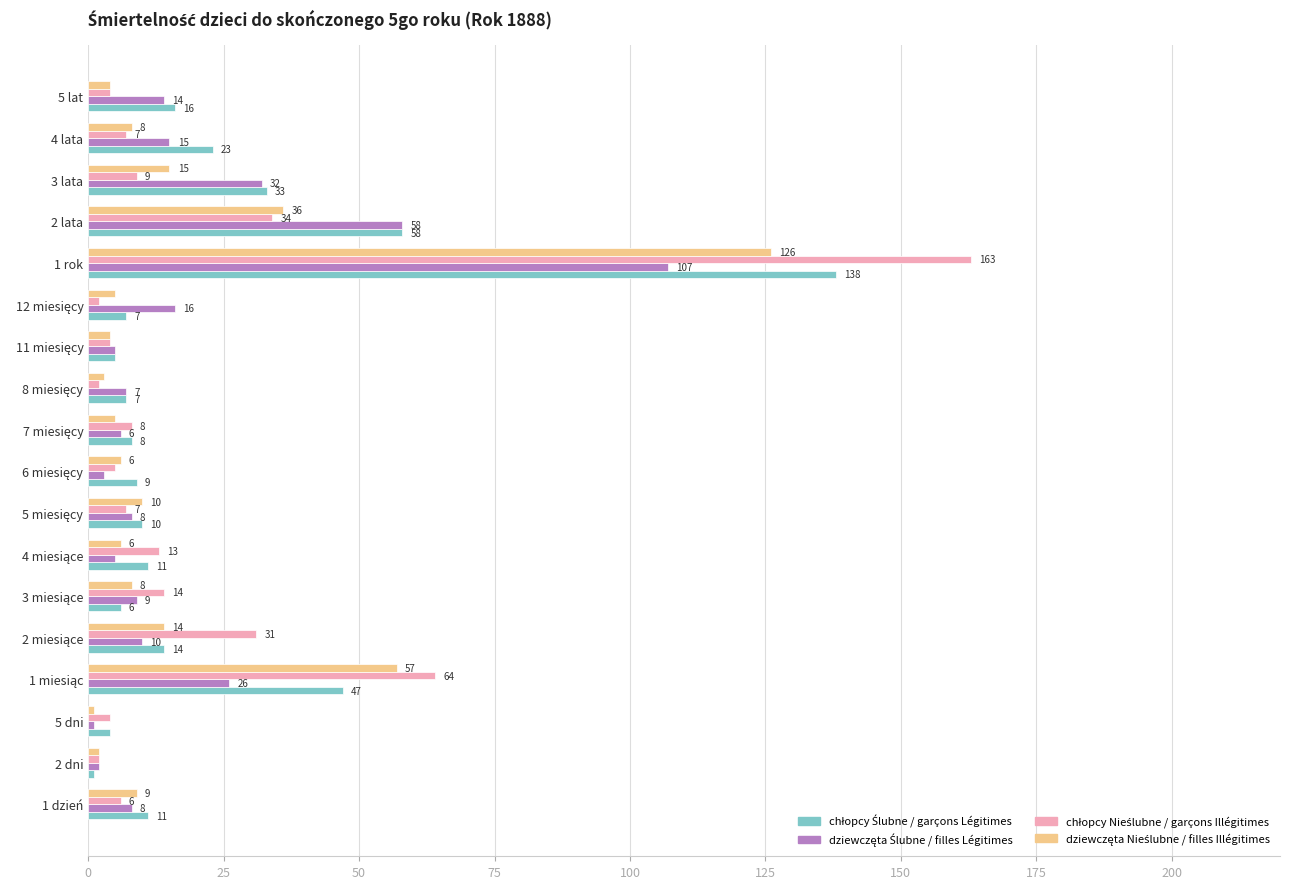

What is the total value across all series at 2 dni?

7